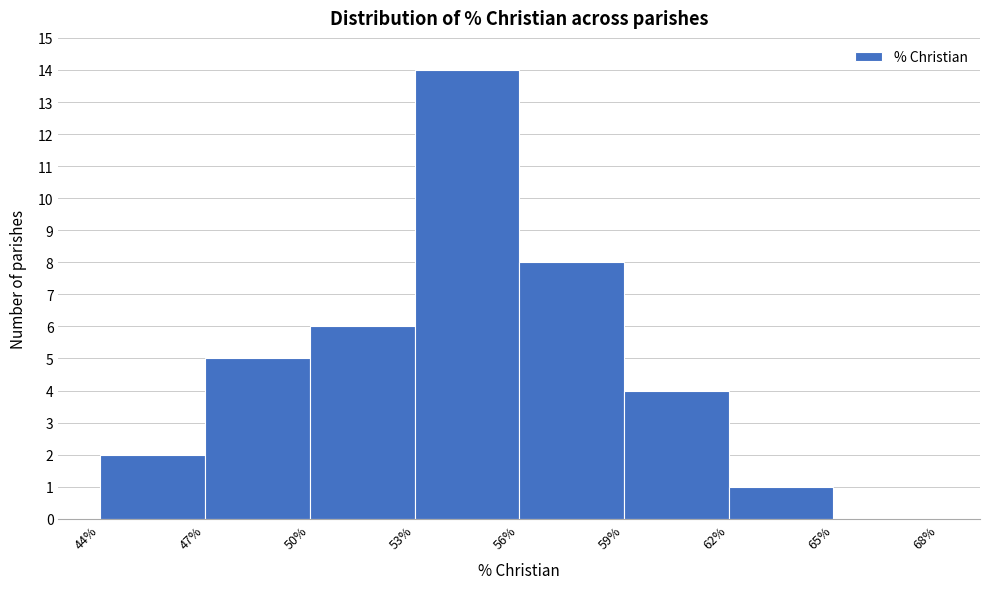

Reading left to right, transcribe this chart: for each bar, give the range it covers on the x-axis and its height. The values are not printed on the chart, so give them approximately, as read against the axis.

44% to 47%: 2
47% to 50%: 5
50% to 53%: 6
53% to 56%: 14
56% to 59%: 8
59% to 62%: 4
62% to 65%: 1
65% to 68%: 0